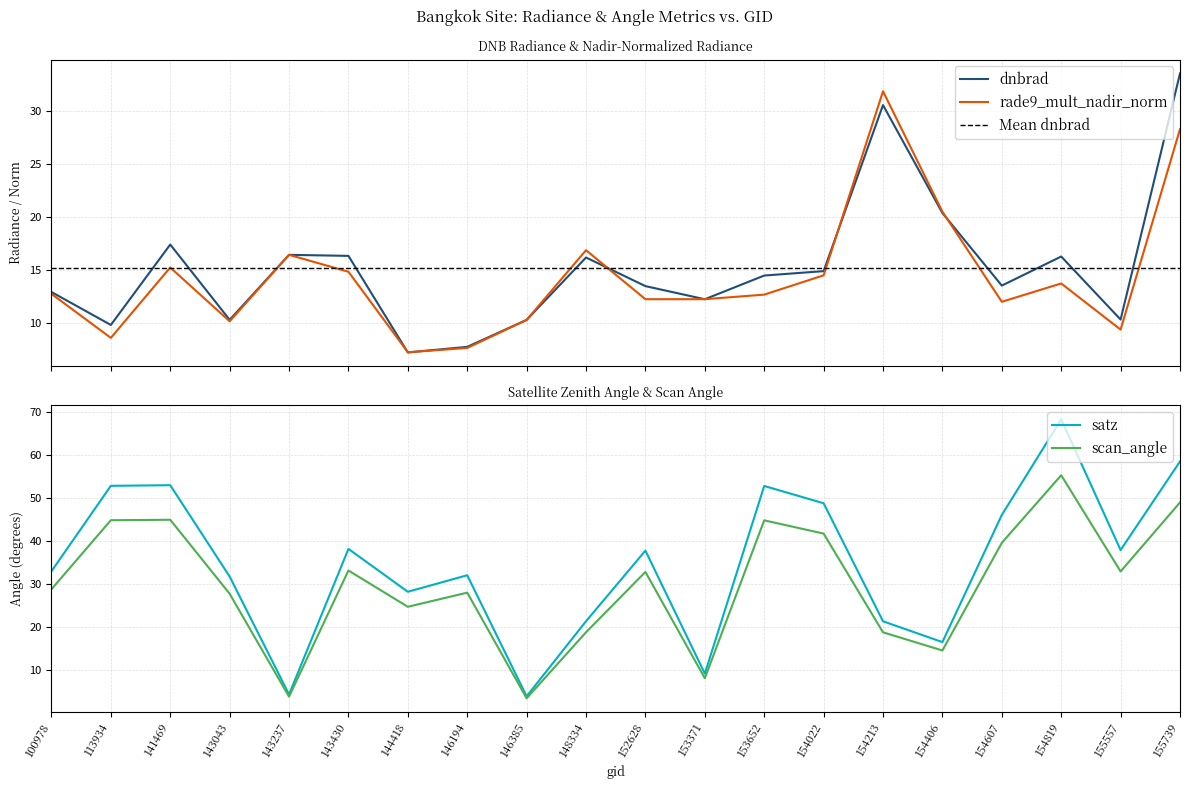

How many values in the dnbrad series are below 14?

10